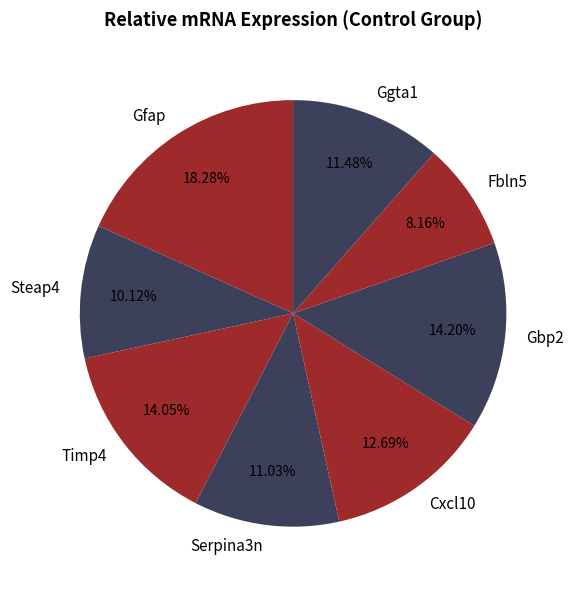

To the nearest percent, what is the difference between the largest and smallest slice percentages?

10%